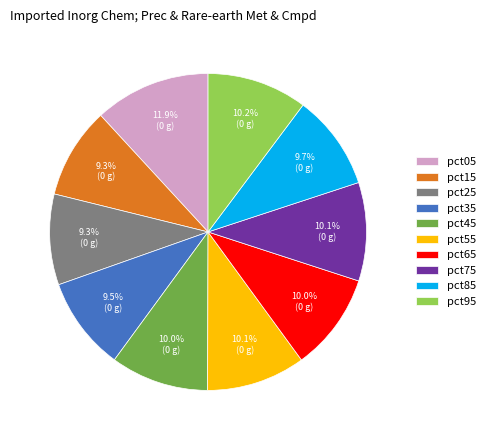

What percentage is the pct65 slice, to the nearest percent?

10%